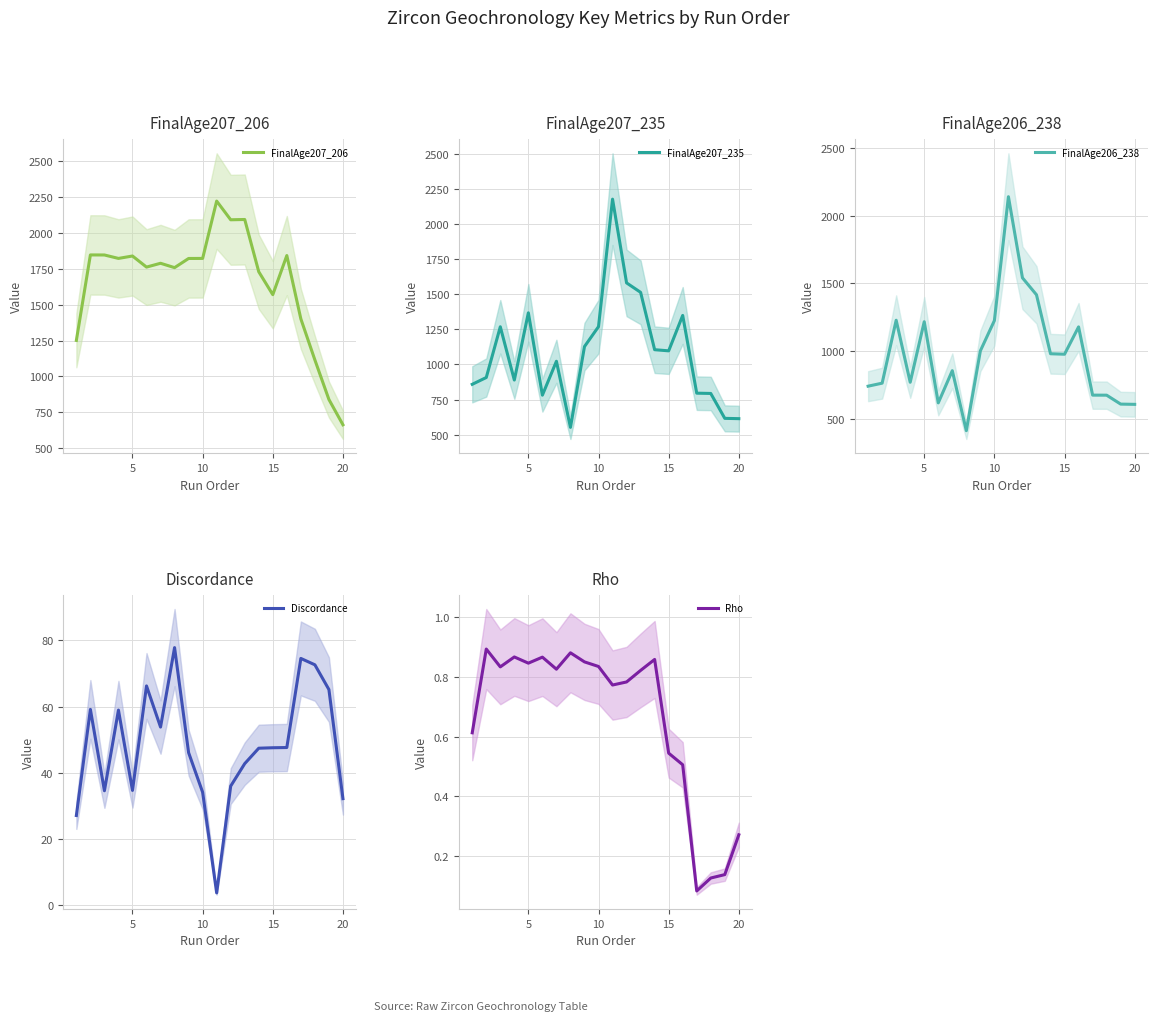

What is the average value of the FinalAge206_238 series?

980.2